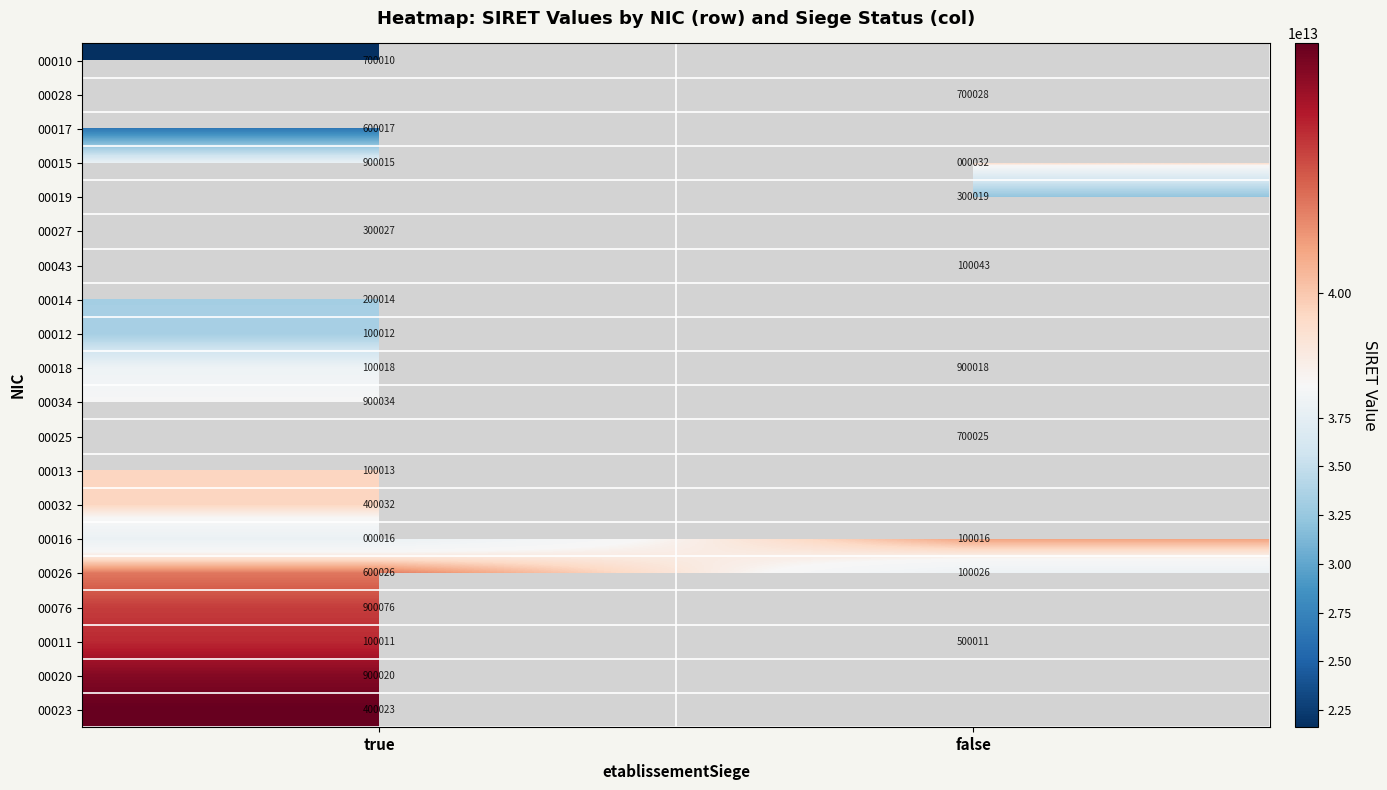

The value of 00028 at false is 700028. True or false?

True